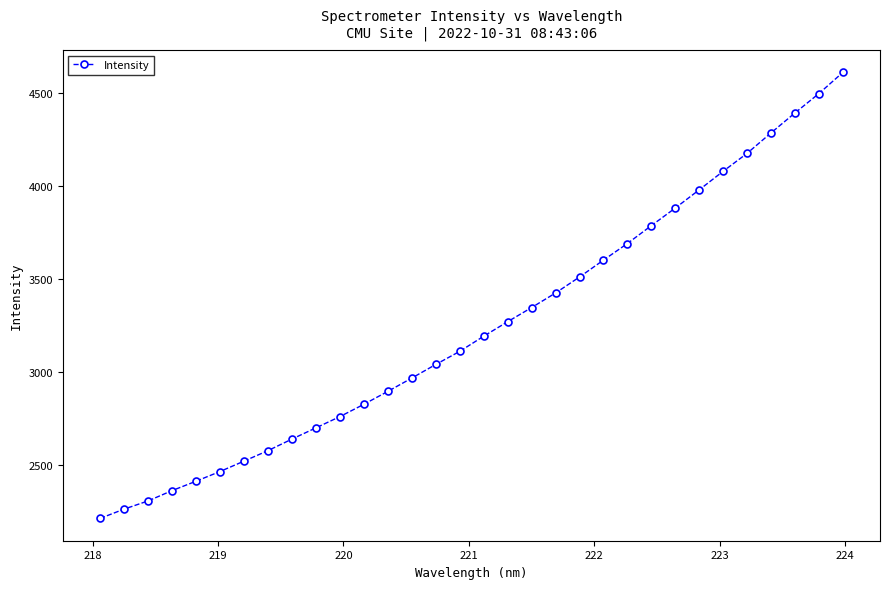

What is the difference between the second highest and minimum values?

2284.7